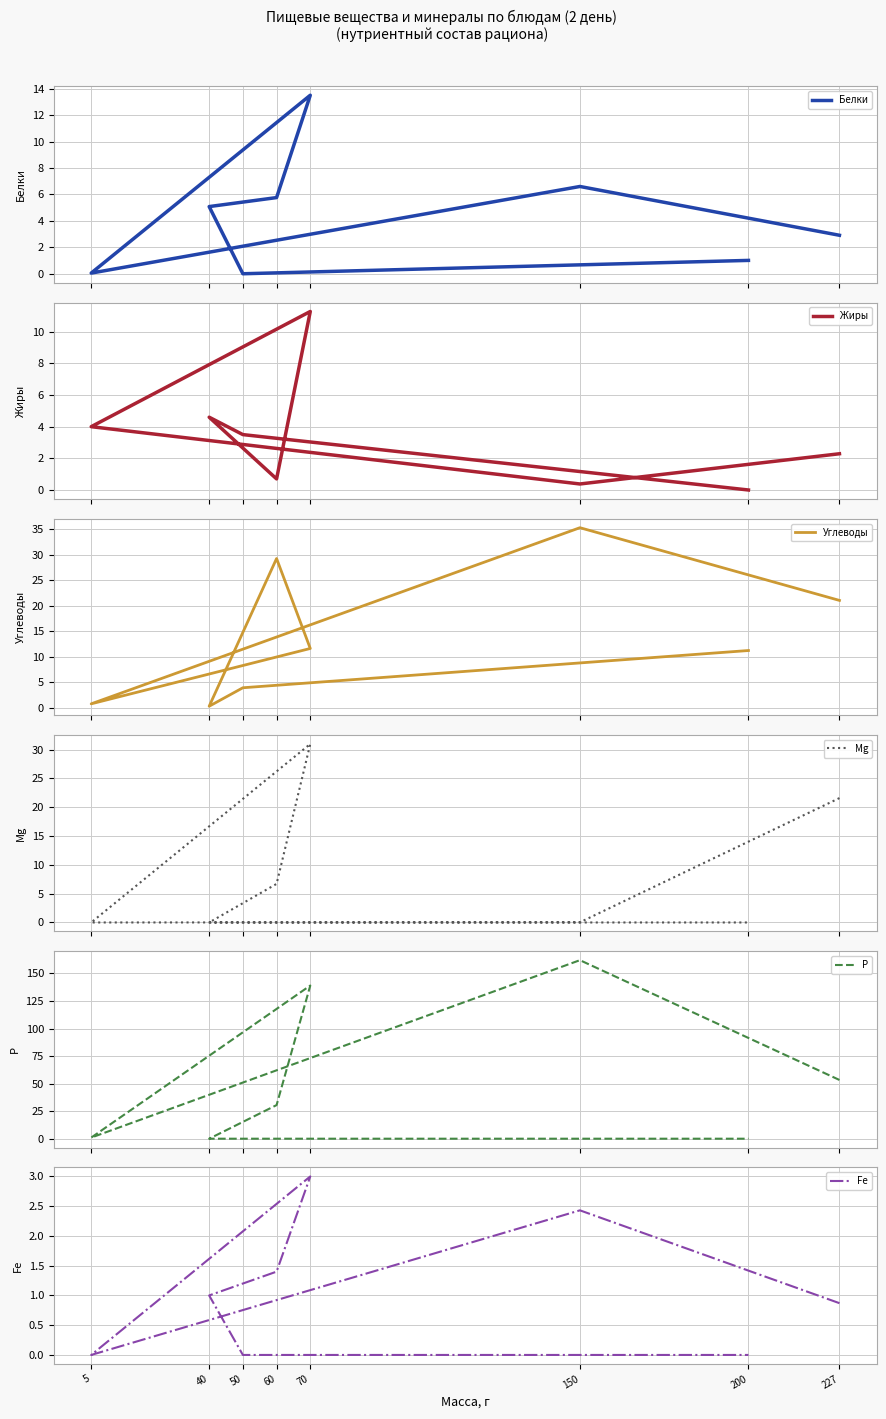

The value of Р at 50 is 0.0. True or false?

True